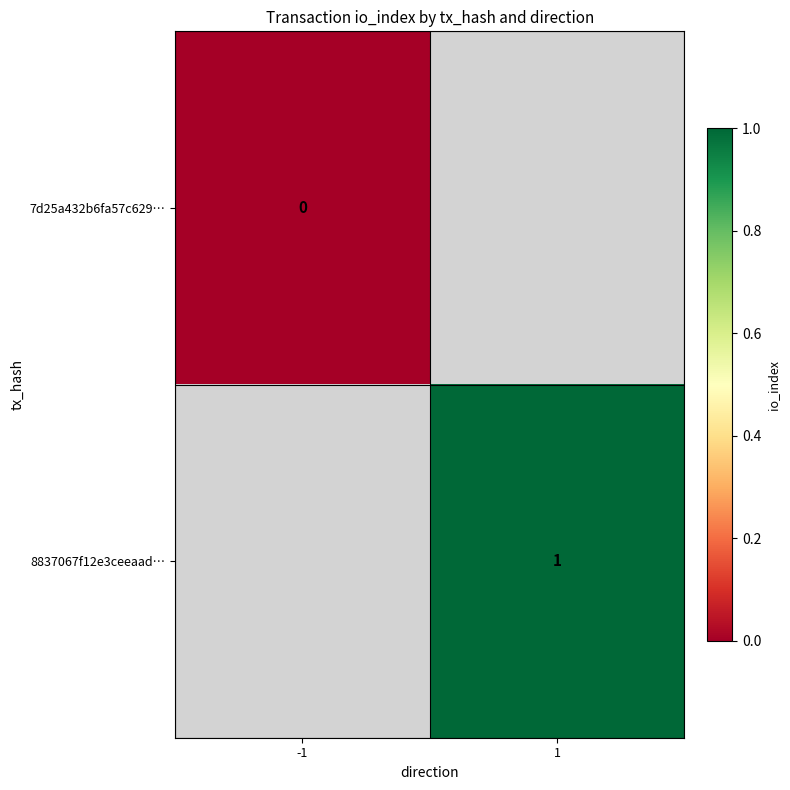

True or false: 8837067f12e3ceeaad… has a value of 0 at 1.

False